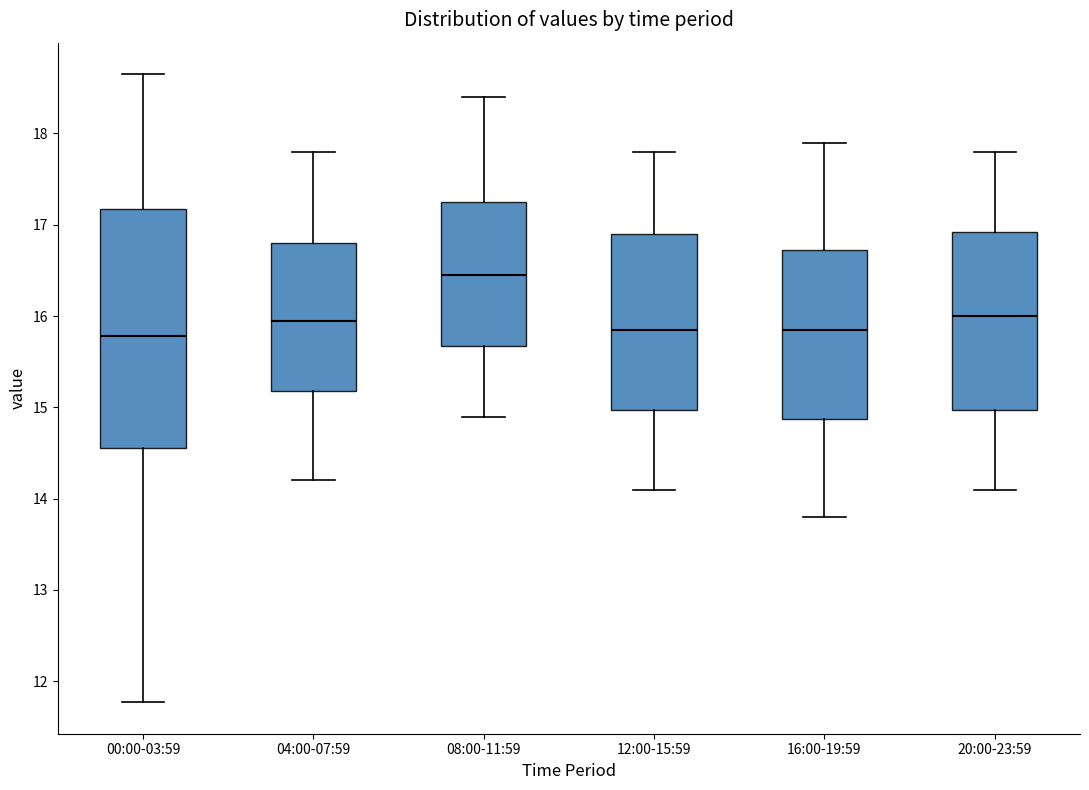

Reading left to right, read every box against the y-axis: the position of its median line, the range the box covers, and the ends of its whiskers. The values are not printed on the chart, so give them approximately, as read against the axis.

00:00-03:59: median 15.8, box 14.6 to 17.2, whiskers 11.8 to 18.7
04:00-07:59: median 16.0, box 15.2 to 16.8, whiskers 14.2 to 17.8
08:00-11:59: median 16.5, box 15.7 to 17.3, whiskers 14.9 to 18.4
12:00-15:59: median 15.9, box 15.0 to 16.9, whiskers 14.1 to 17.8
16:00-19:59: median 15.9, box 14.9 to 16.7, whiskers 13.8 to 17.9
20:00-23:59: median 16.0, box 15.0 to 16.9, whiskers 14.1 to 17.8